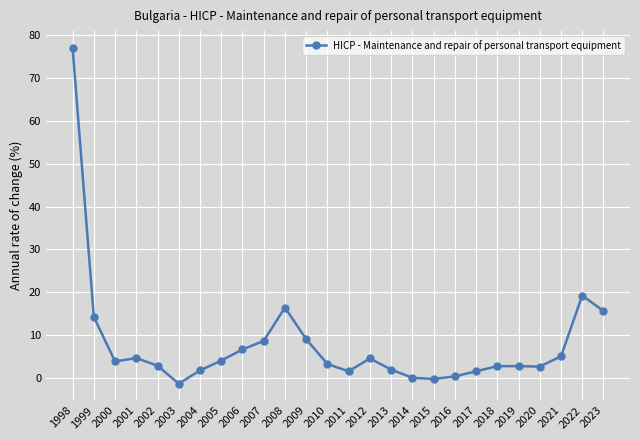

What is the greatest value displayed?

77.1